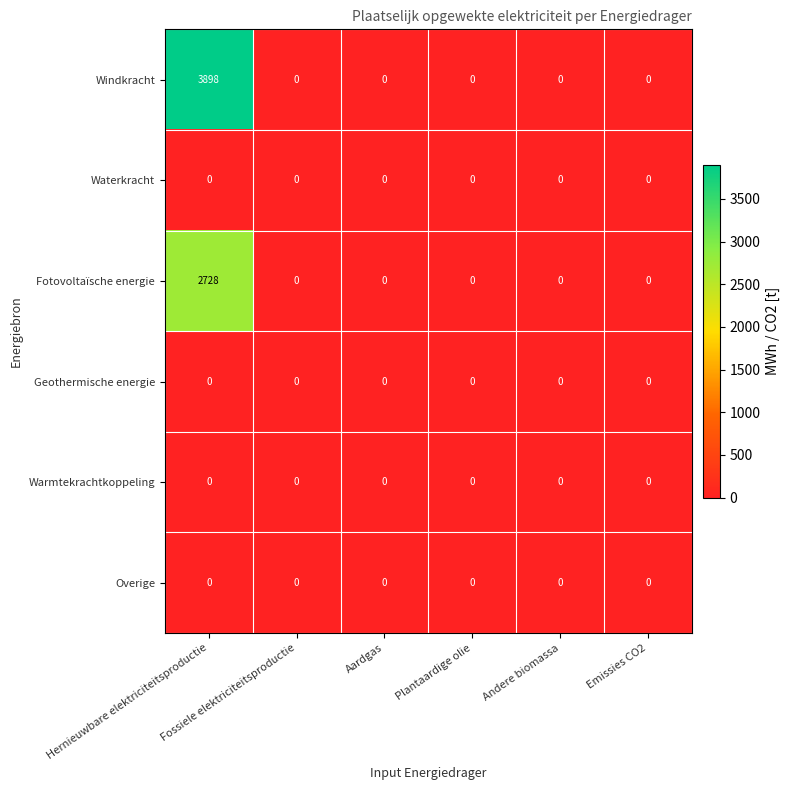

What is the sum of all Fotovoltaïsche energie values?

2728